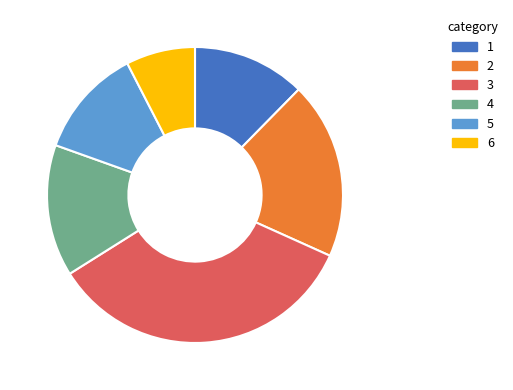

The 1 slice represents 1% of the pie. True or false?

False